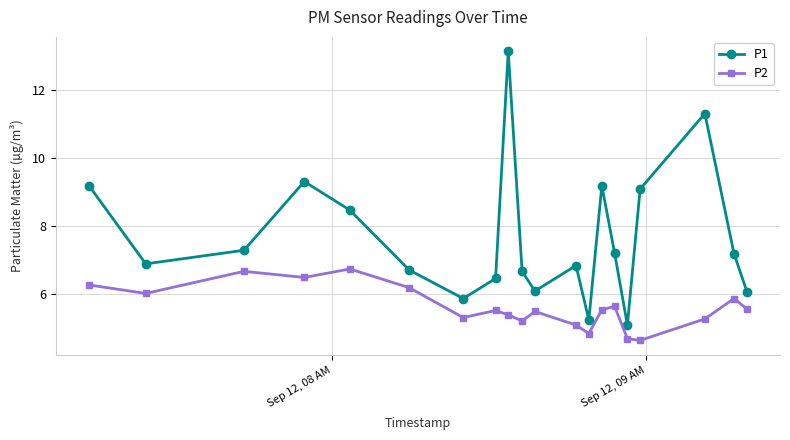

Rank the series by their average value, from highest to lowest.

P1, P2